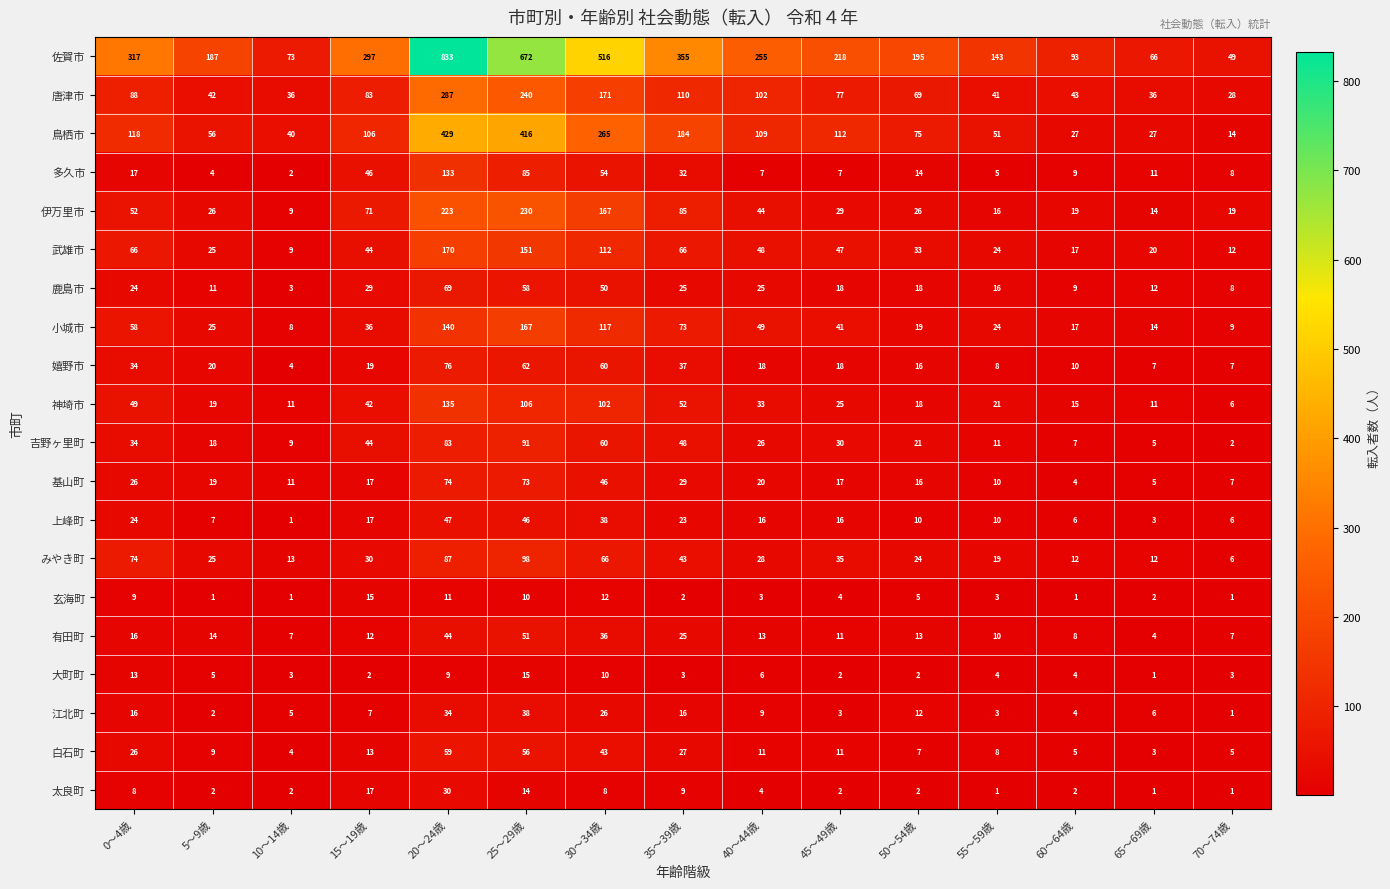

How many distinct data groups are displayed?

20